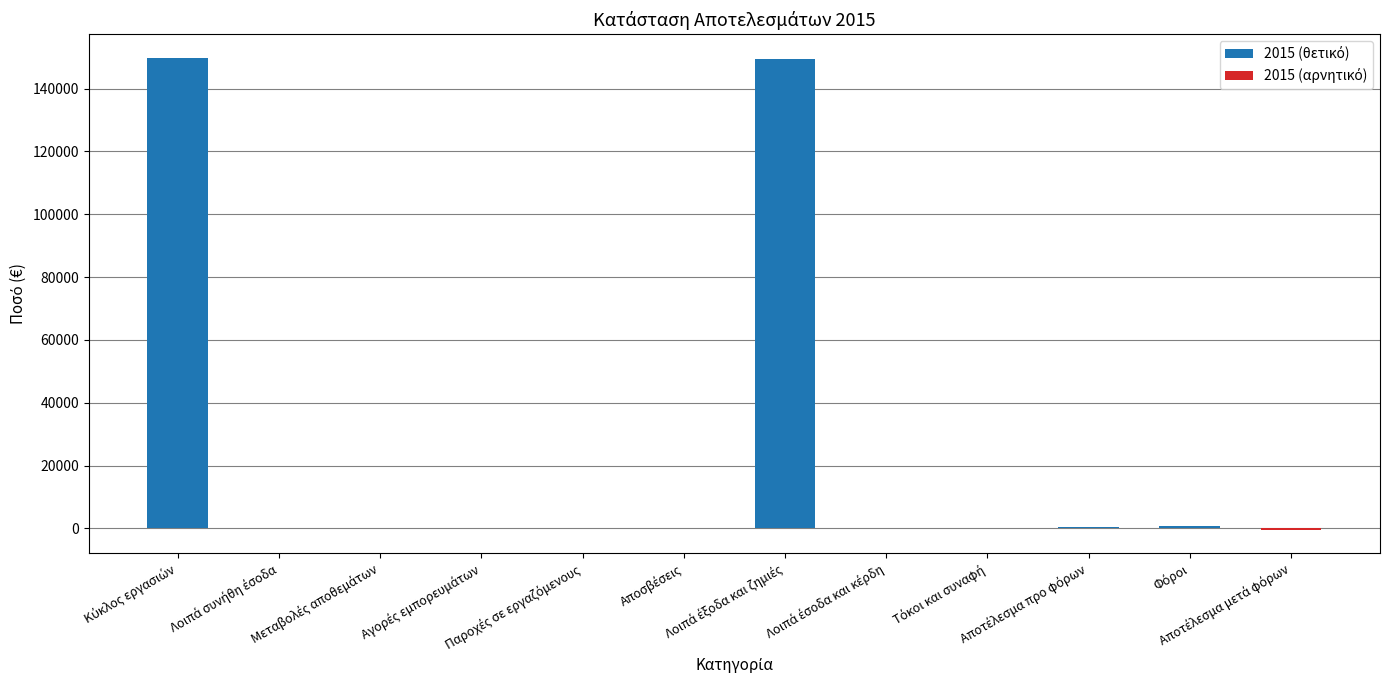

At which label is 2015 (αρνητικό) closest to -207?

Κύκλος εργασιών